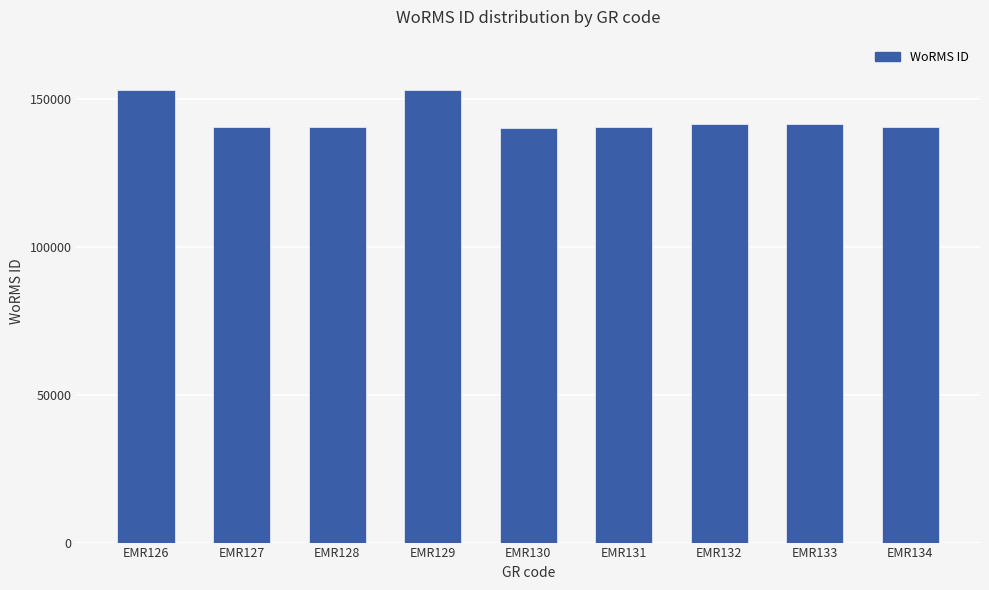

How many bars are there in total?

9